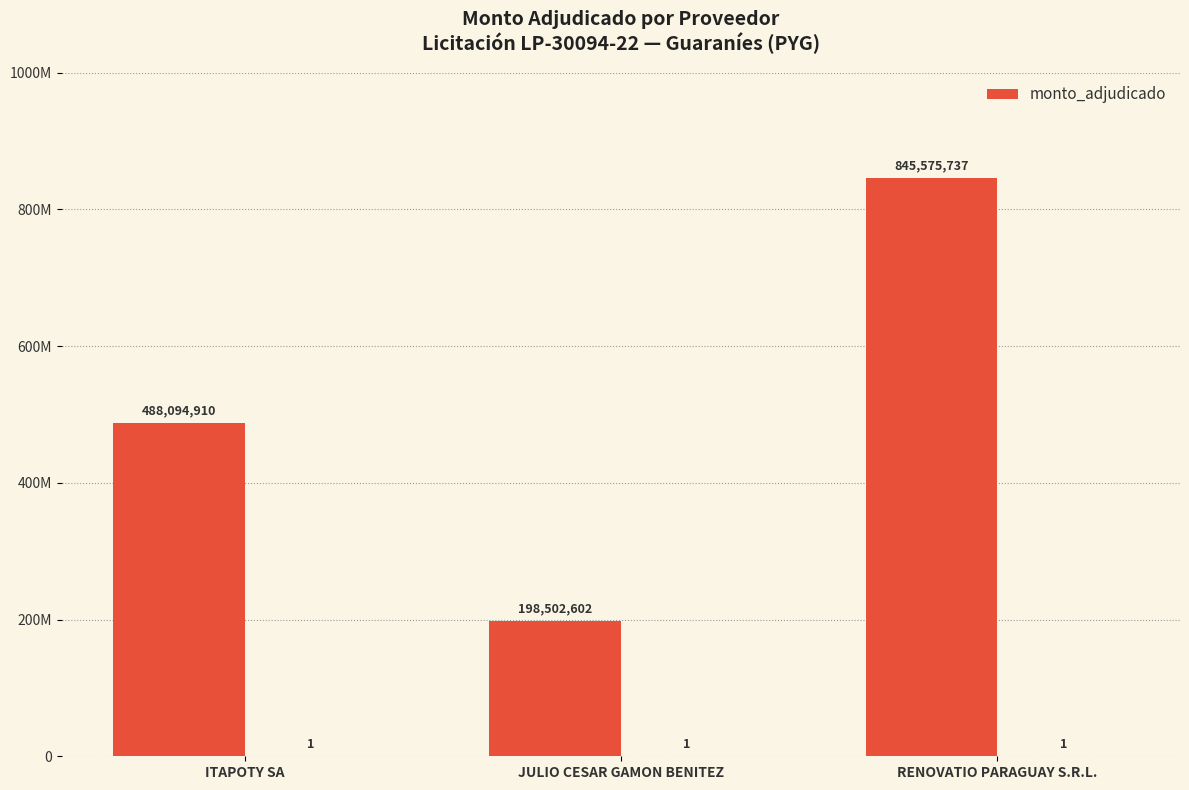

What is the change in value from JULIO CESAR GAMON BENITEZ to RENOVATIO PARAGUAY S.R.L.?

+647073135